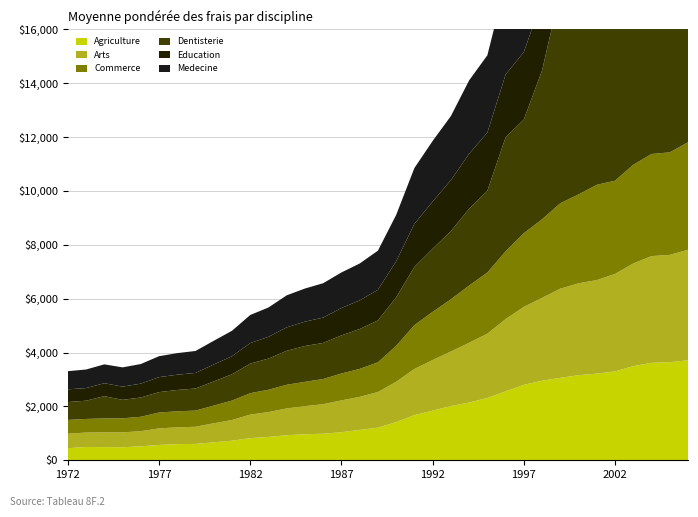

True or false: Dentisterie has more than 2 interior local peaks.

False